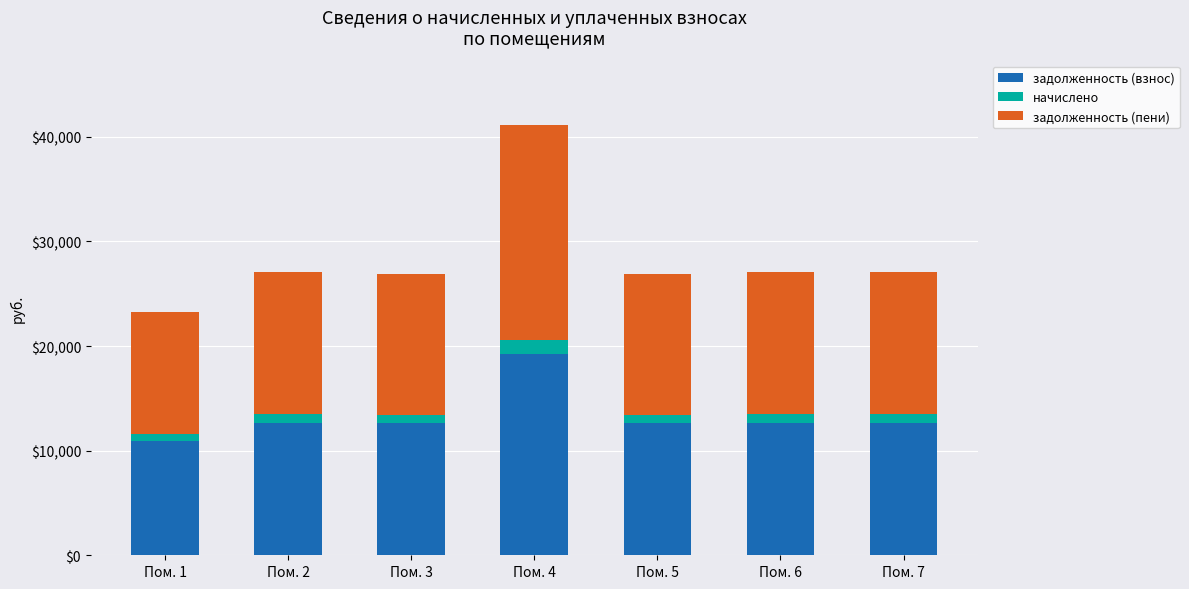

Which category has the lowest value in the задолженность (взнос) series?

Пом. 1